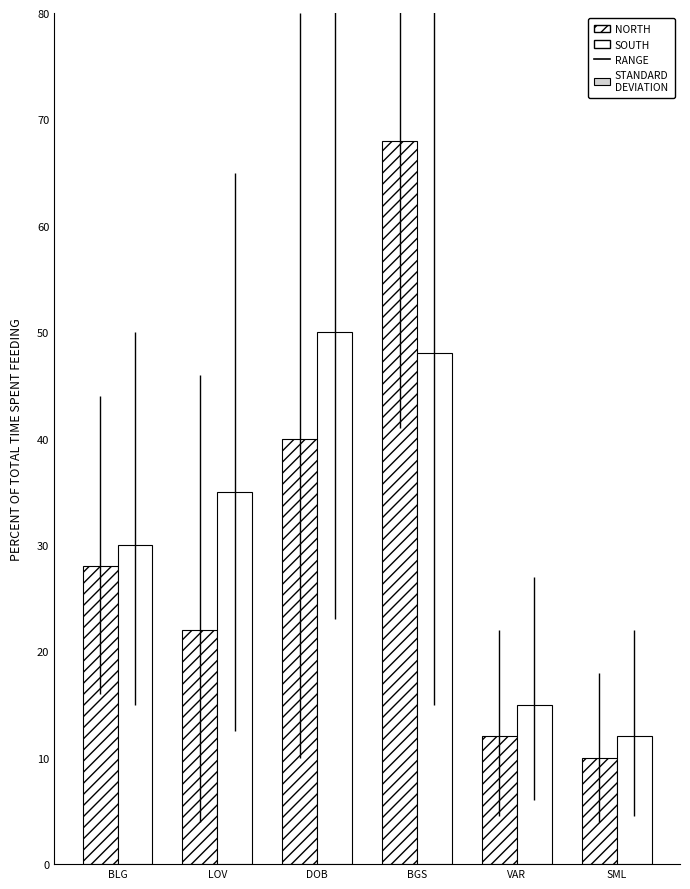

What is the sum of the NORTH values at BLG and LOV?

50